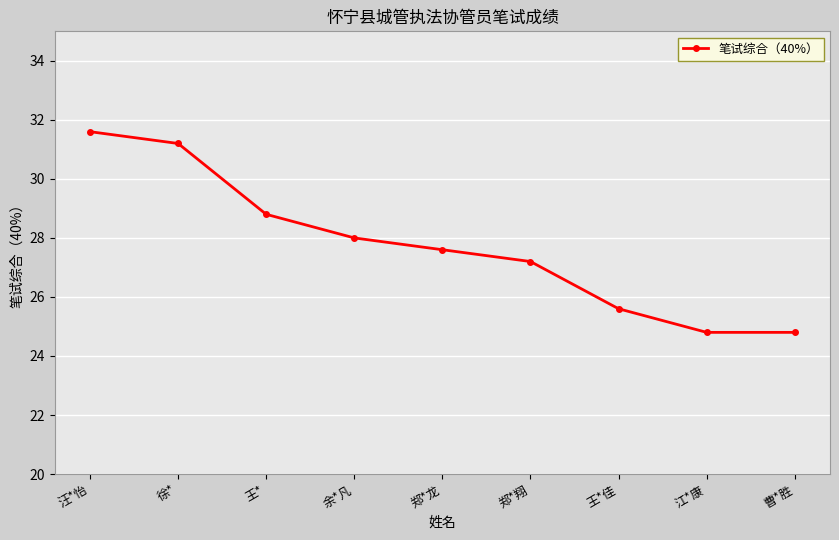

What is the sum of the values at 汪*怡 and 郑*龙?

59.2